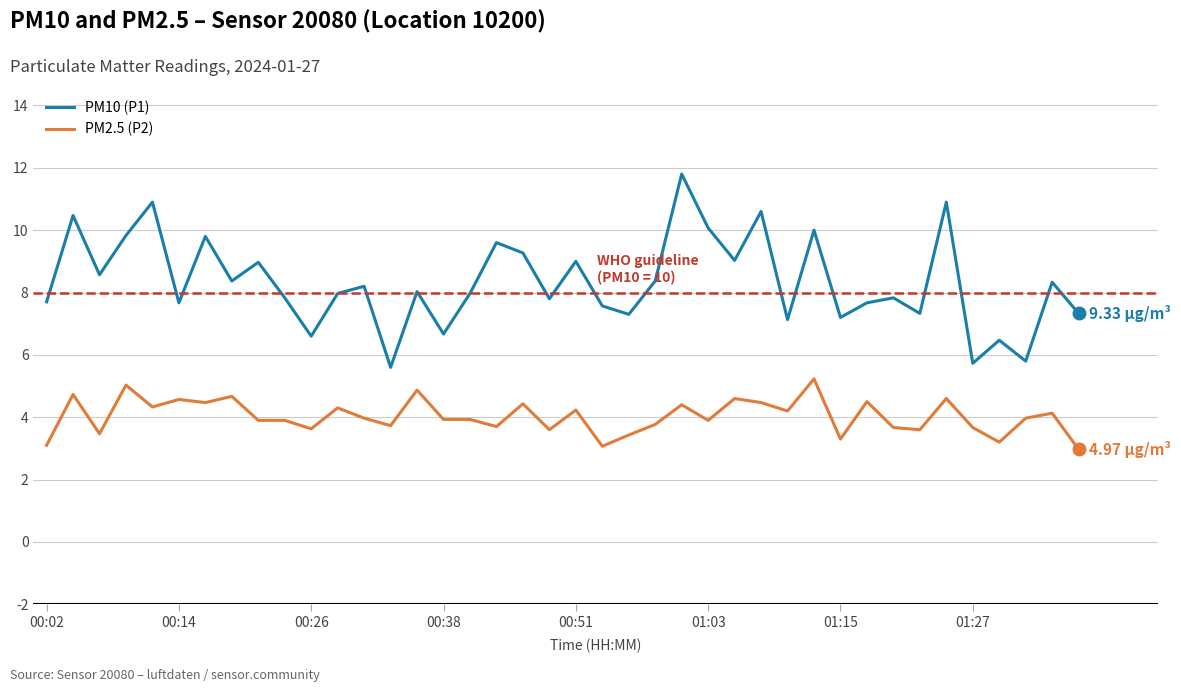

Does the chart display data point markers on the line(s)?

No